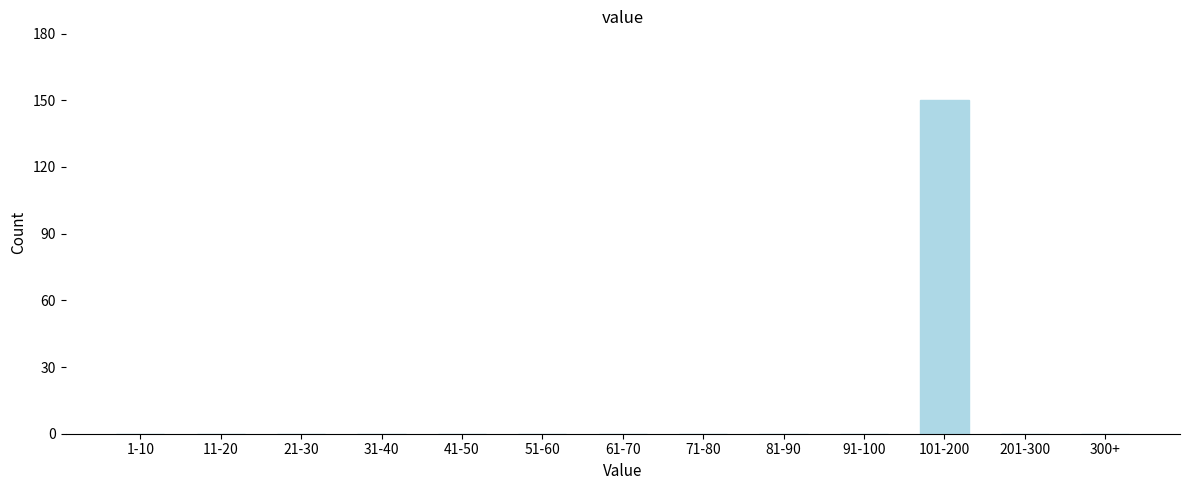

Reading left to right, extract all data points from this chart.

1-10=0	11-20=0	21-30=0	31-40=0	41-50=0	51-60=0	61-70=0	71-80=0	81-90=0	91-100=0	101-200=150	201-300=0	300+=0